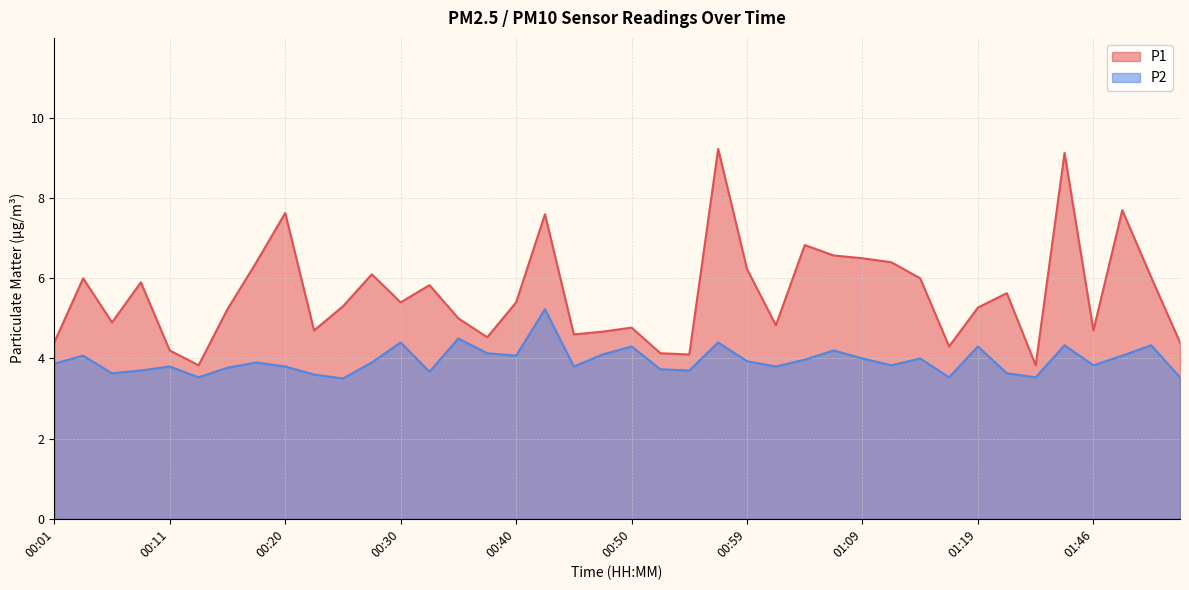

Between 00:18 and 01:48, which is larger?

01:48